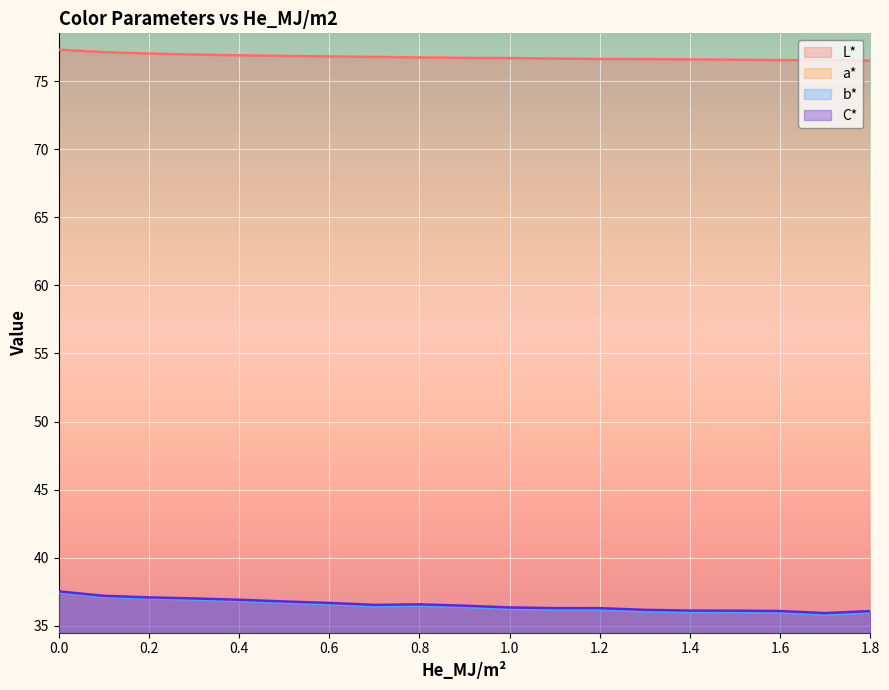

The value of b* at 1.8 is 7.4. True or false?

False